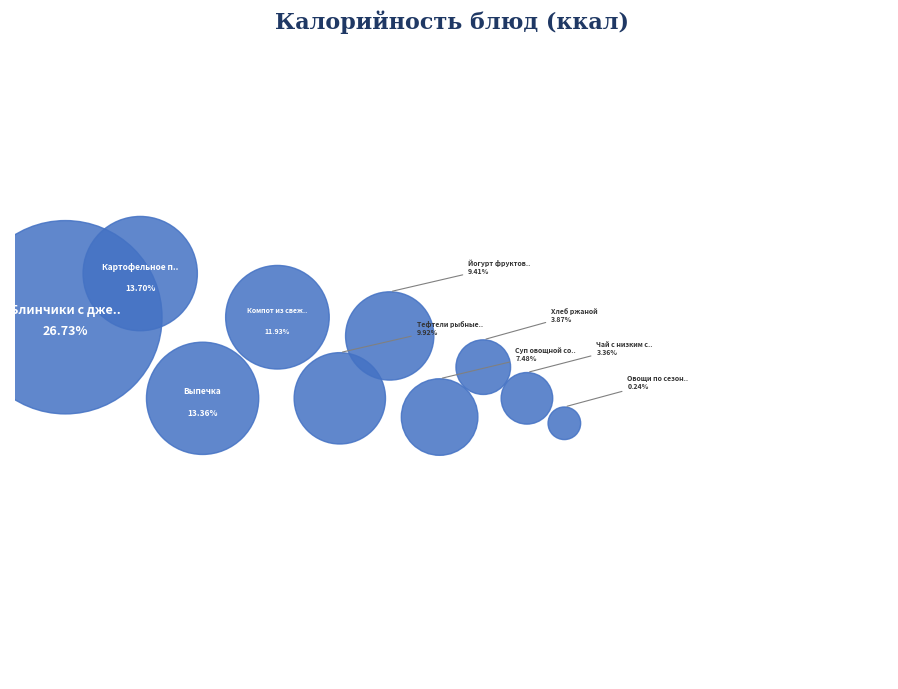

Is there any slice that represents more than half of the pie?

No